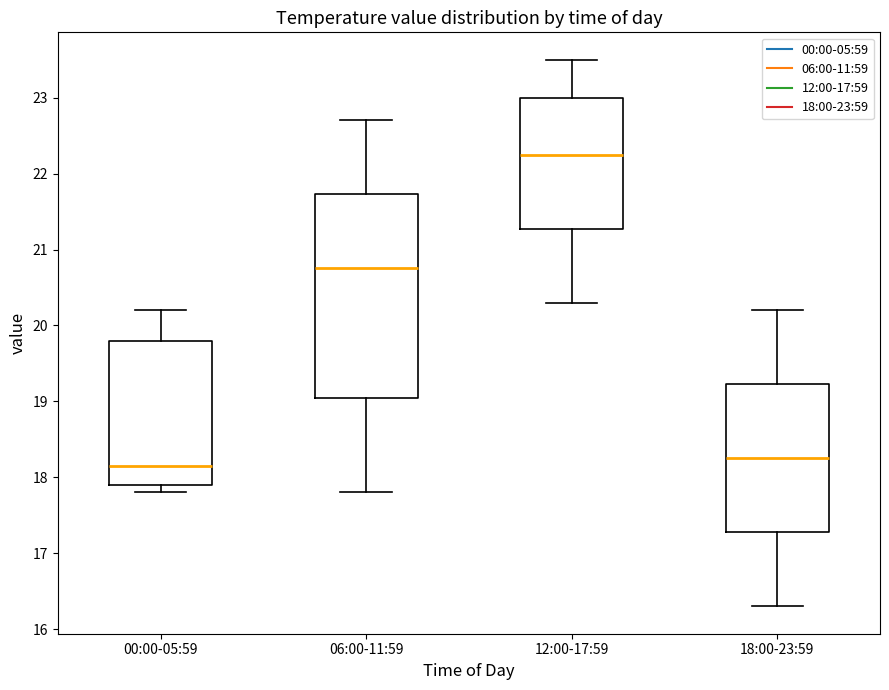

Which box is the tallest, from its lower edge to its upper edge?

06:00-11:59